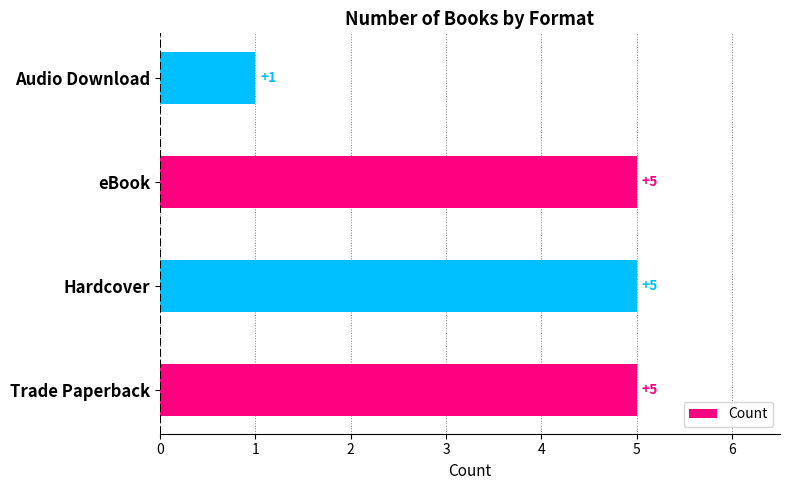

What is the average value?

4